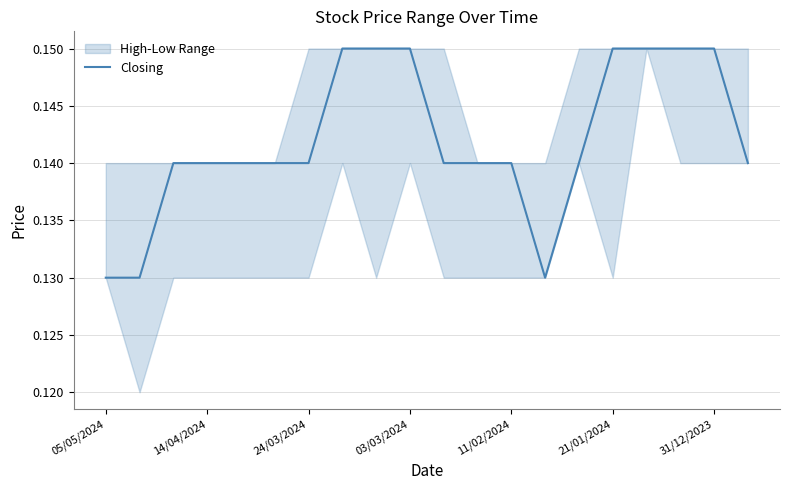

What is the minimum value shown in the chart?

0.1